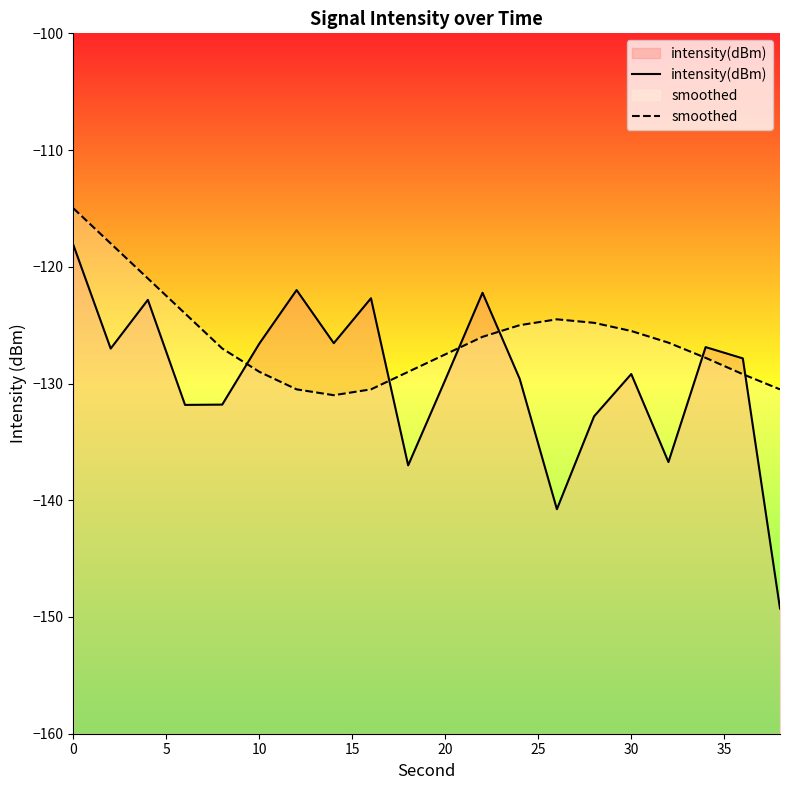

What is the smallest value displayed?

-149.3